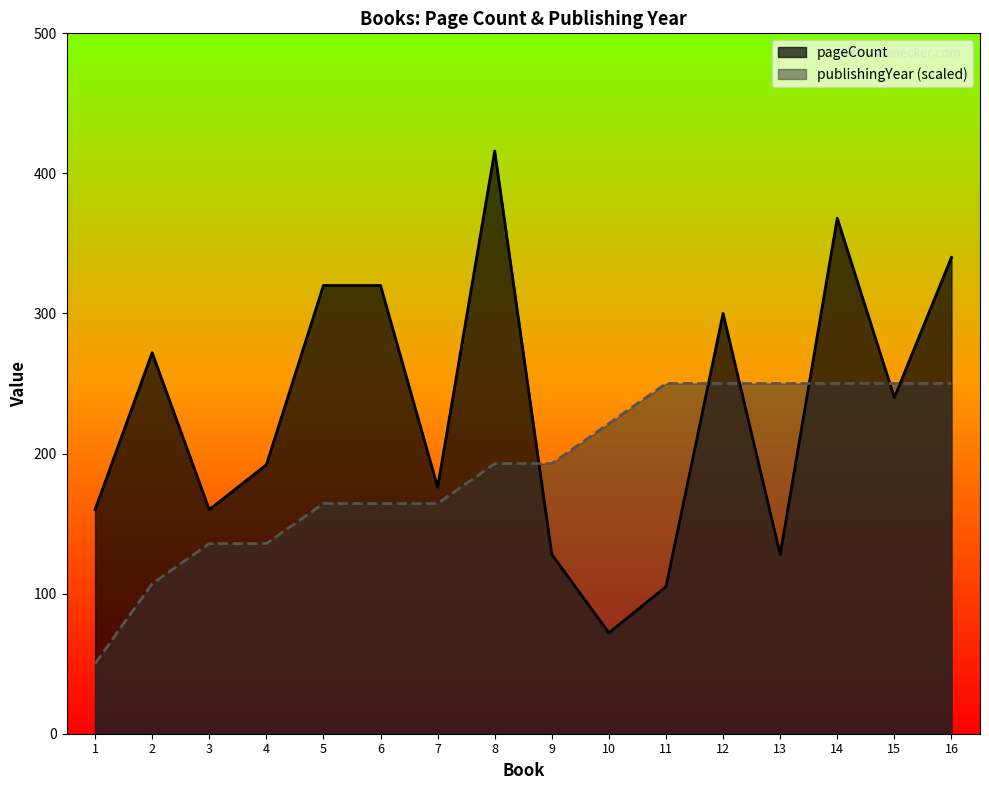

How many intersections are there between pageCount and publishingYear?

6